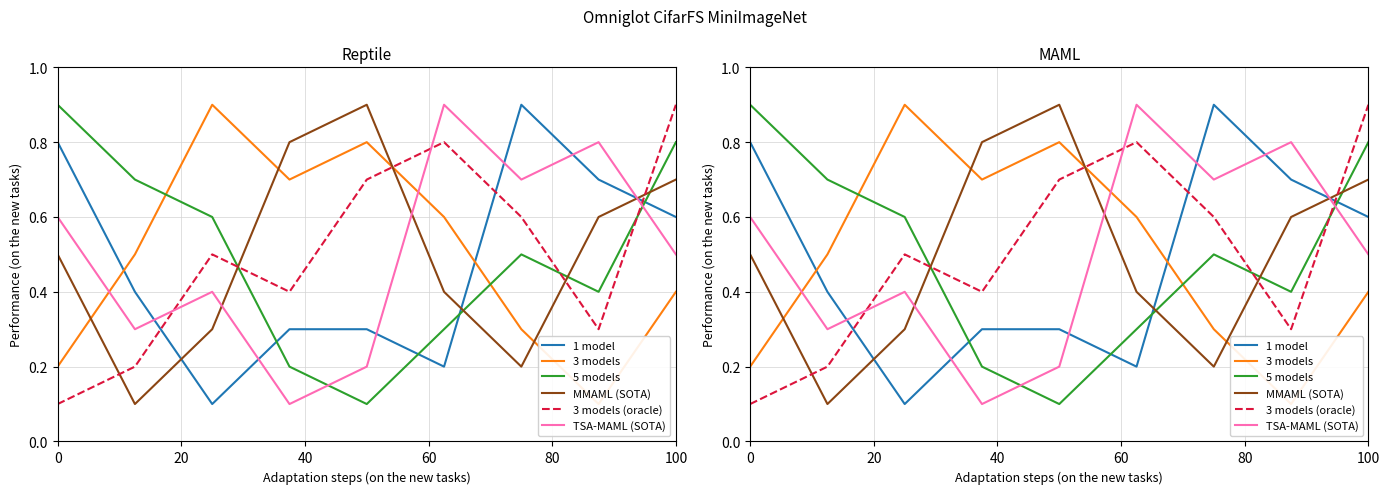

What is the minimum value shown in the chart?

0.1